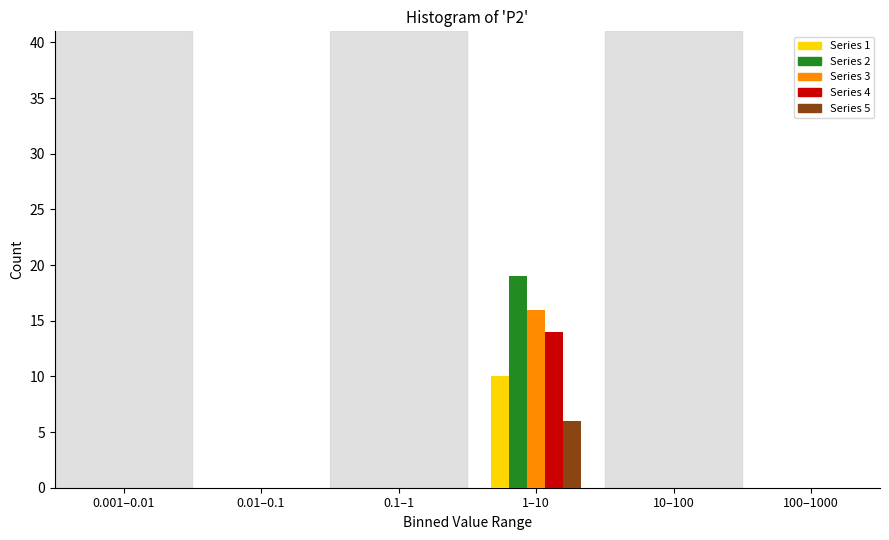

Reading left to right, list all the values displayed in this chart.

Series 1: 0.001–0.01=0	0.01–0.1=0	0.1–1=0	1–10=10	10–100=0	100–1000=0
Series 2: 0.001–0.01=0	0.01–0.1=0	0.1–1=0	1–10=19	10–100=0	100–1000=0
Series 3: 0.001–0.01=0	0.01–0.1=0	0.1–1=0	1–10=16	10–100=0	100–1000=0
Series 4: 0.001–0.01=0	0.01–0.1=0	0.1–1=0	1–10=14	10–100=0	100–1000=0
Series 5: 0.001–0.01=0	0.01–0.1=0	0.1–1=0	1–10=6	10–100=0	100–1000=0